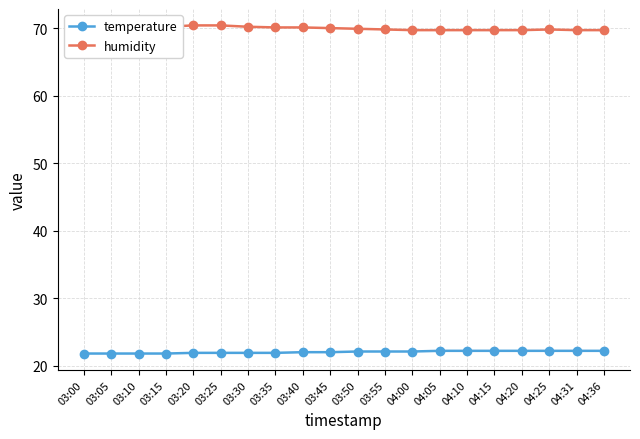

Rank the series at 03:10 from highest to lowest value.

humidity, temperature